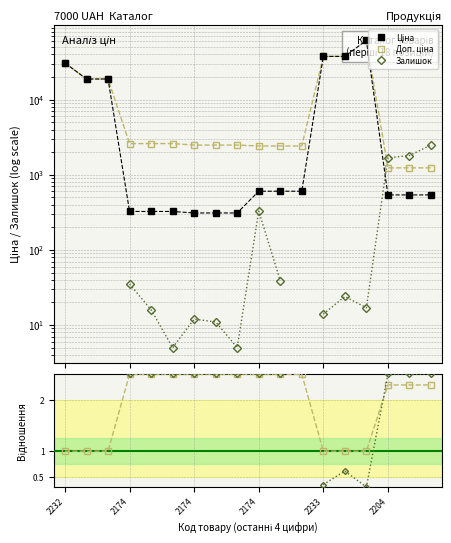

How many data points in Залишок× are less than 2?

3